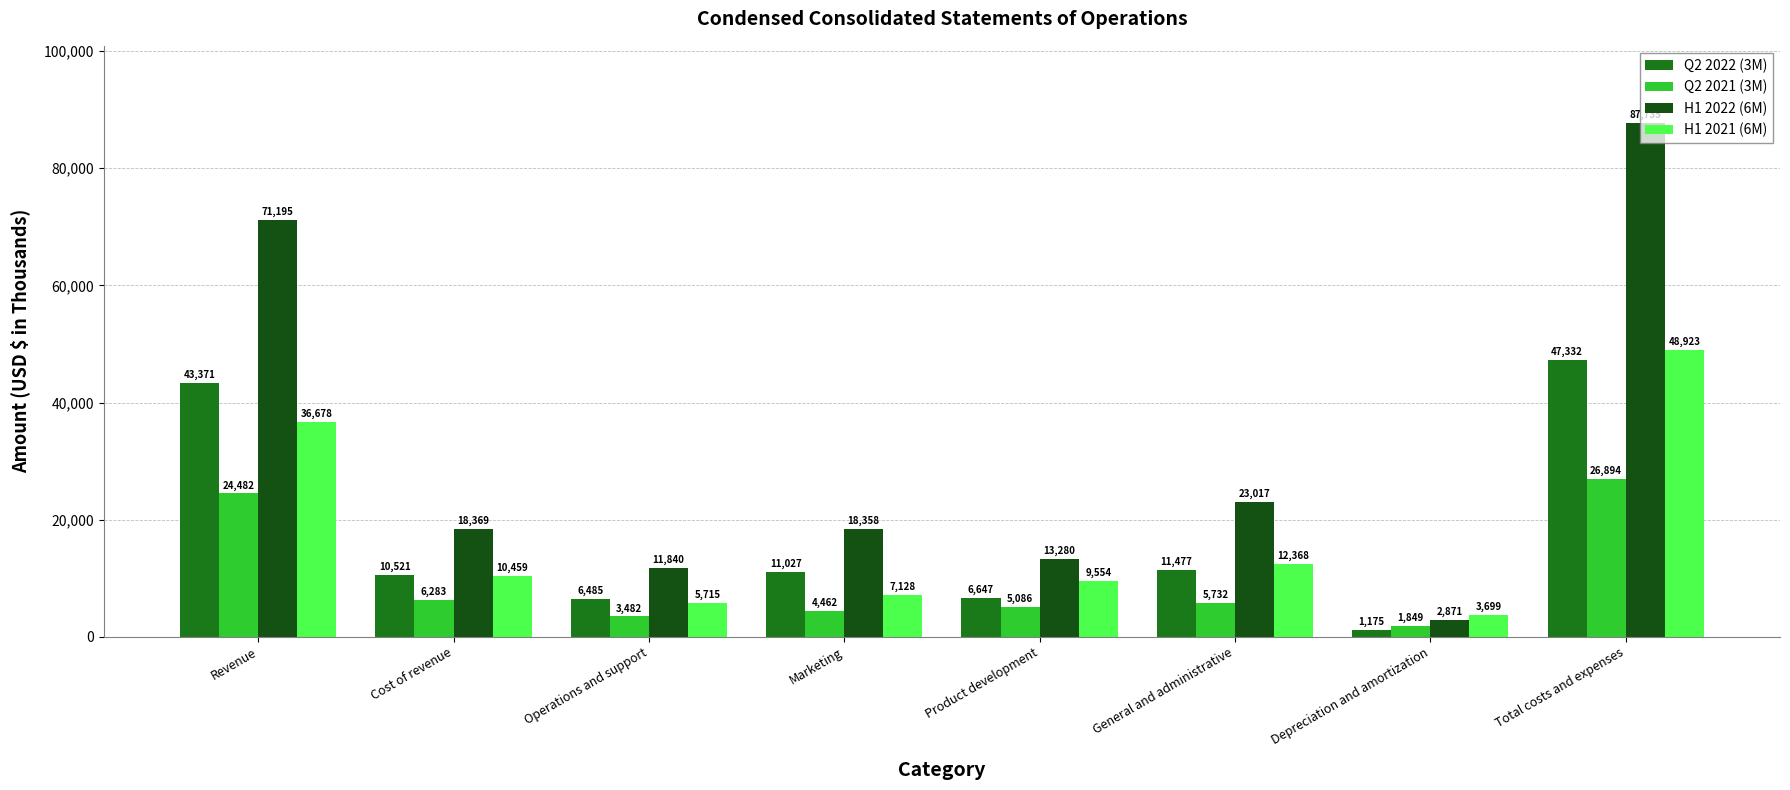

The value of H1 2022 (6M) at Marketing is 18358. True or false?

True